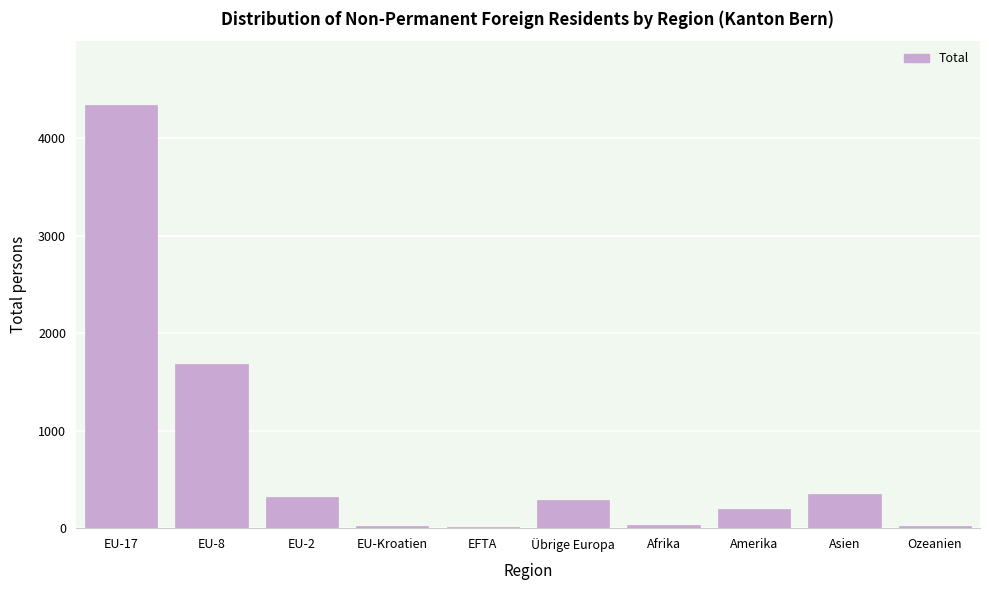

The value at Übrige Europa is 111. True or false?

False